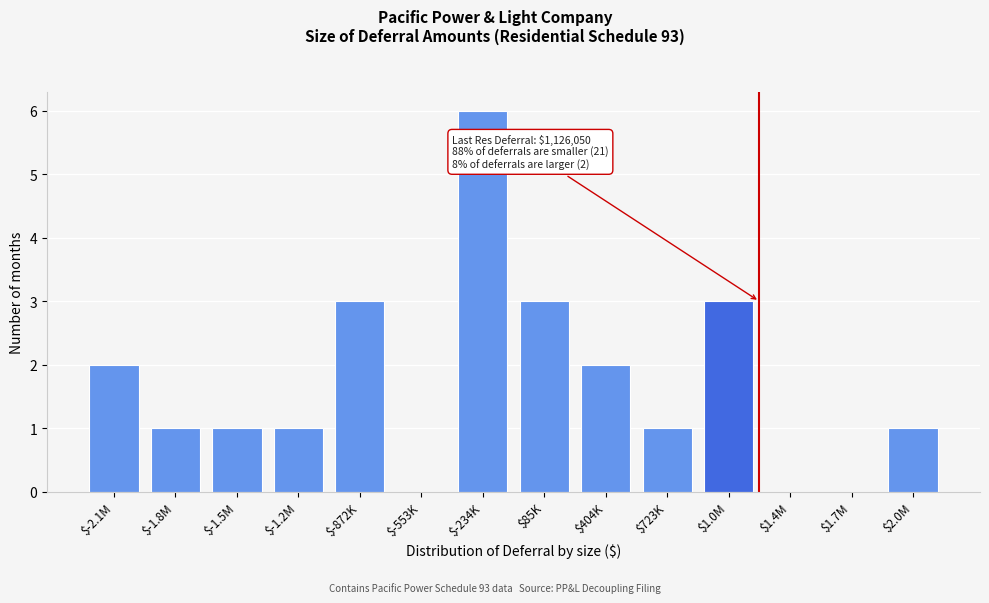

What is the greatest value displayed?

6